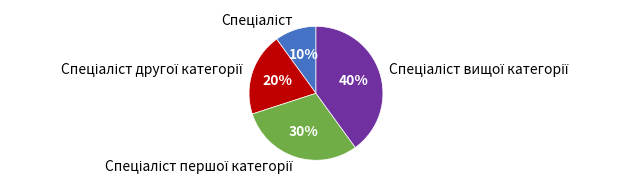

To the nearest percent, what is the difference between the largest and smallest slice percentages?

30%